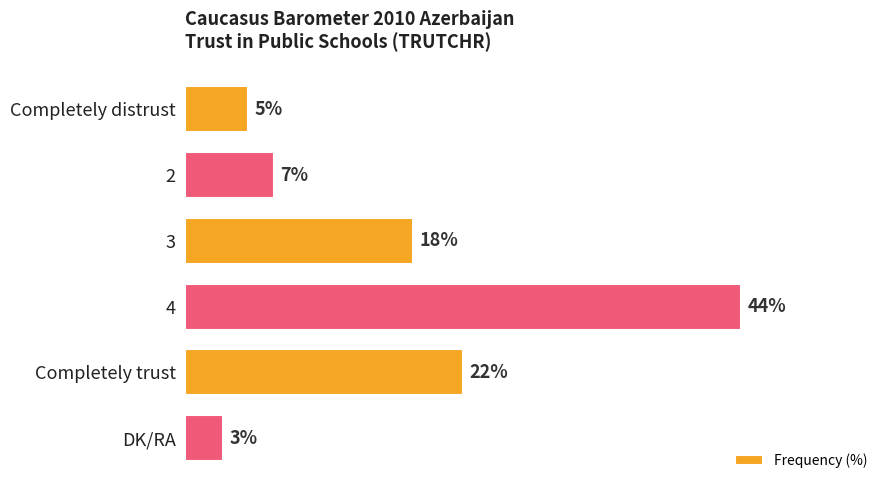

Does the chart contain stacked bars?

No